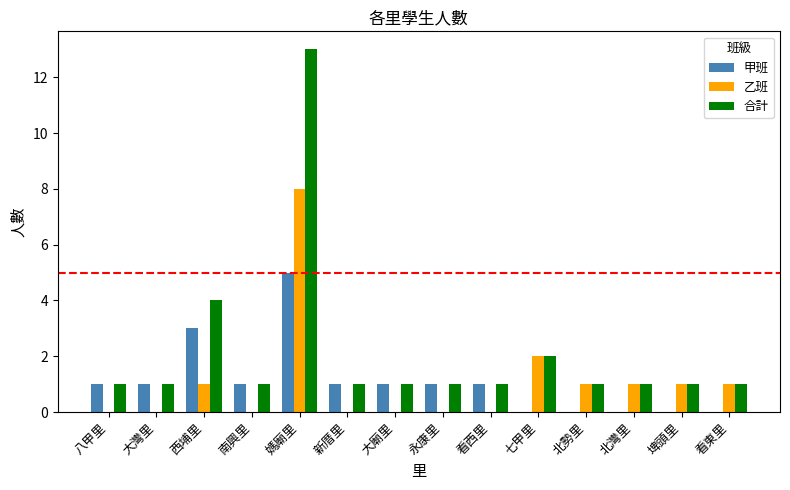

The value of 甲班 at 北勢里 is 2. True or false?

False